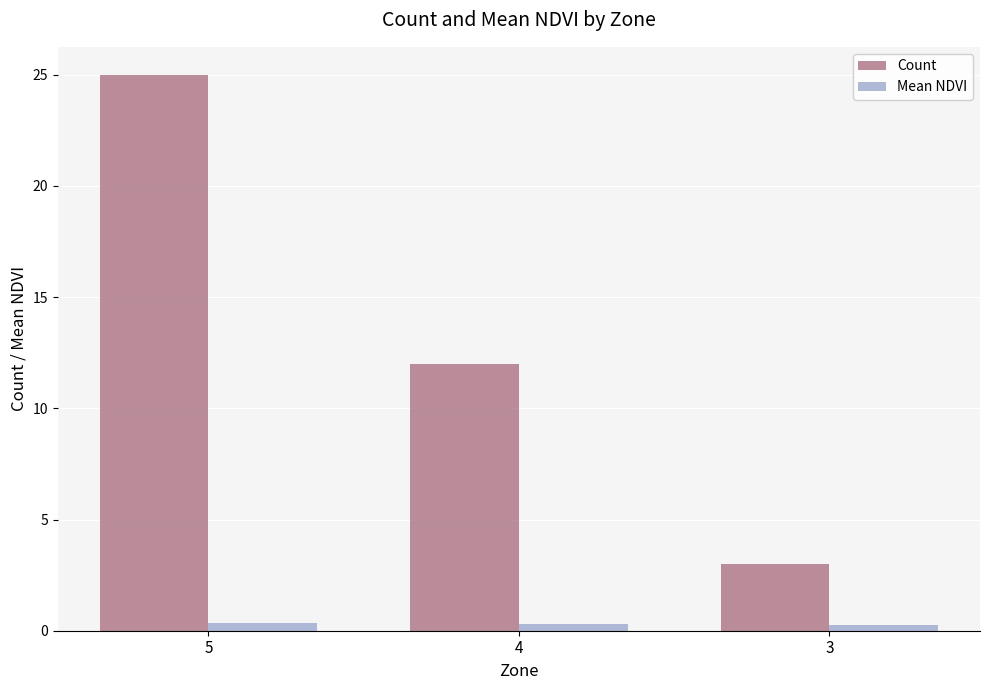

How many Mean NDVI values are between 0 and 1?

3